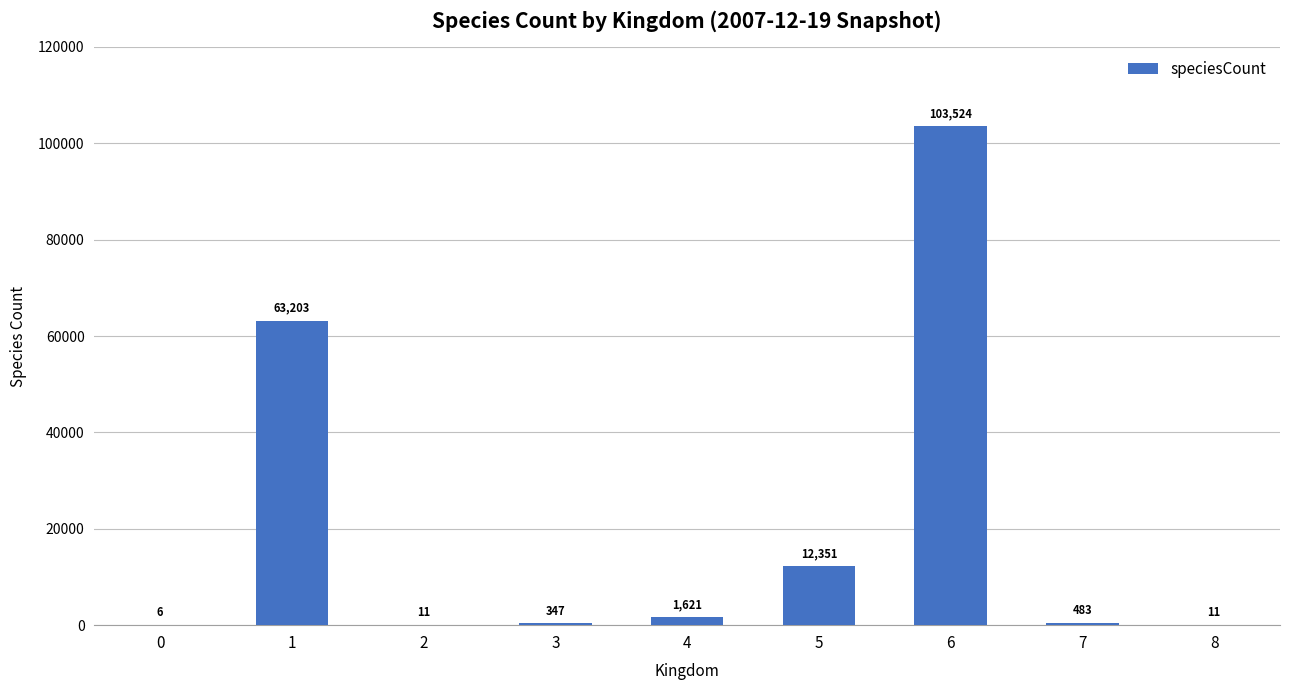

What is the average value?

20173